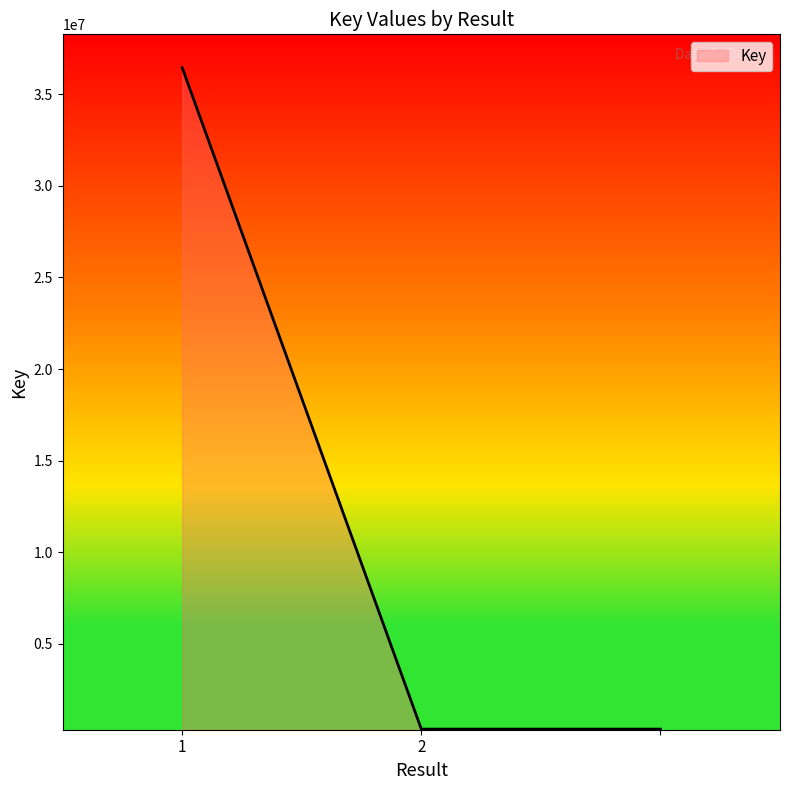

What is the maximum value shown in the chart?

36456101